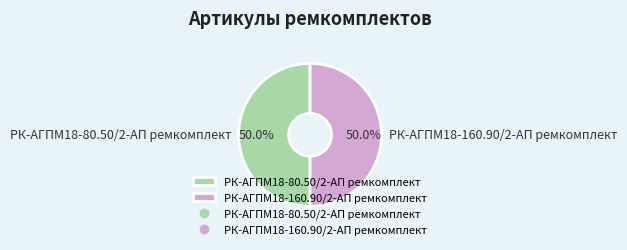

What is the total percentage of РК-АГПМ18-160.90/2-АП ремкомплект and РК-АГПМ18-80.50/2-АП ремкомплект?

100.0%